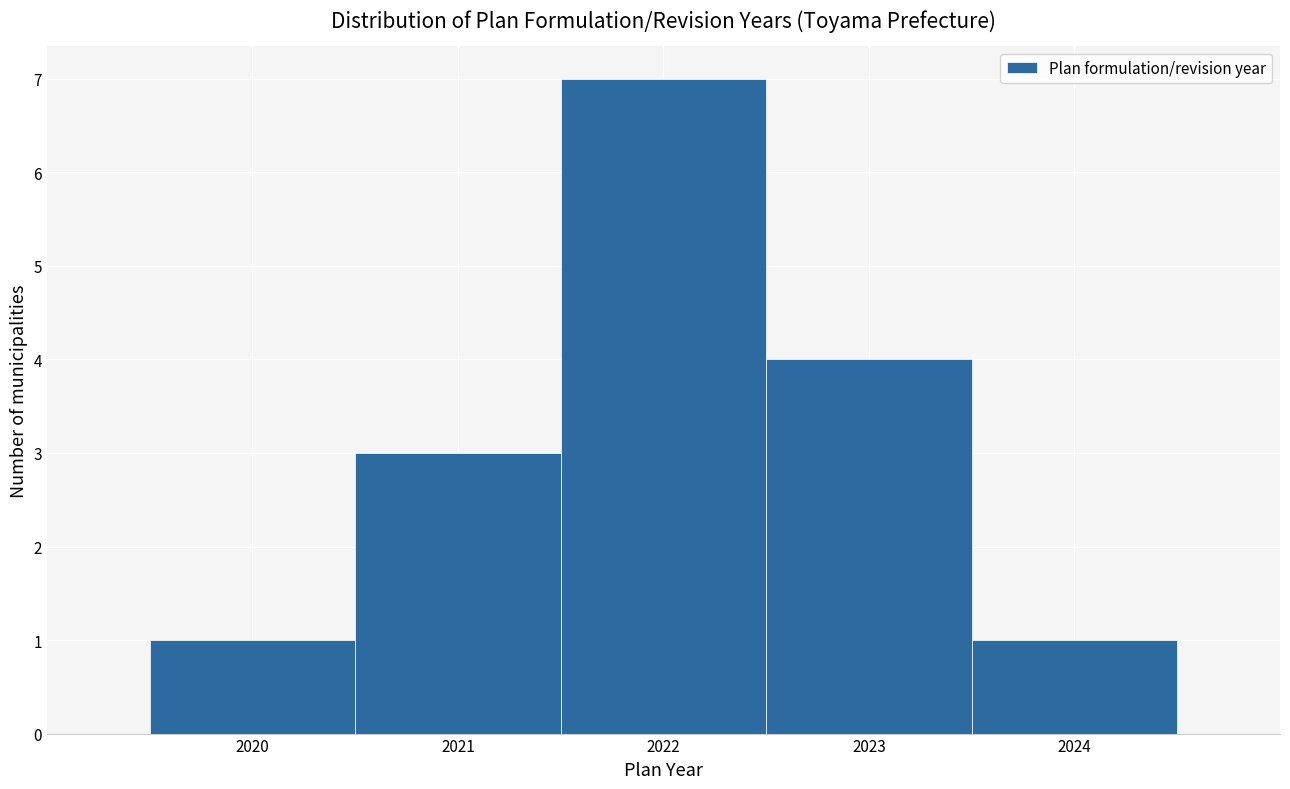

Reading left to right, list every bar in this chart as the range it spans on the x-axis followed by its height. The values are not printed on the chart, so give them approximately, as read against the axis.

2019.5 to 2020.5: 1
2020.5 to 2021.5: 3
2021.5 to 2022.5: 7
2022.5 to 2023.5: 4
2023.5 to 2024.5: 1